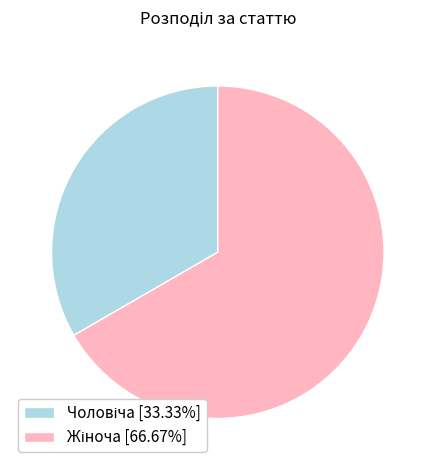

Is there any slice that represents more than half of the pie?

Yes